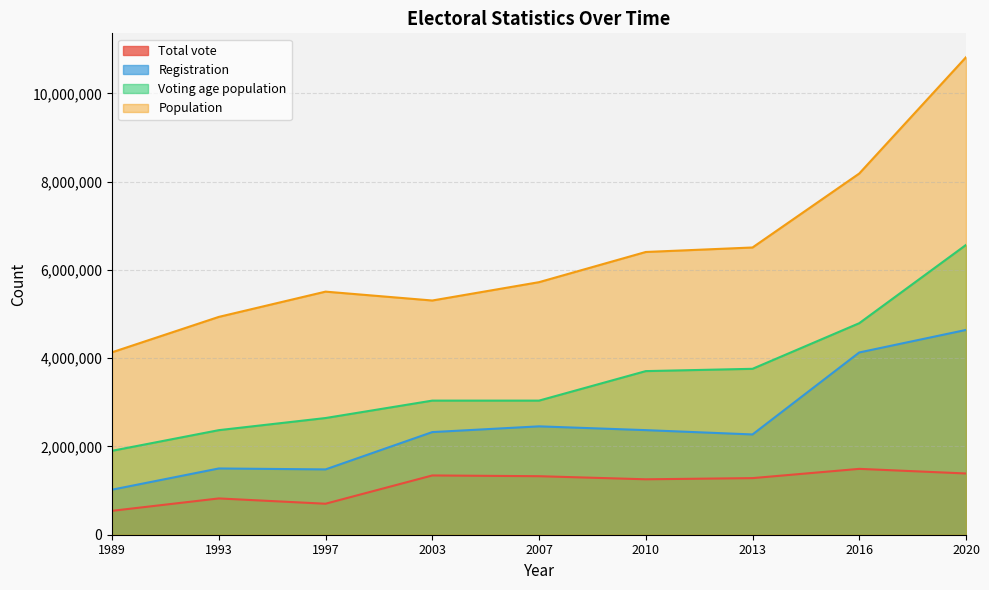

True or false: Population has more than 2 interior local peaks.

False